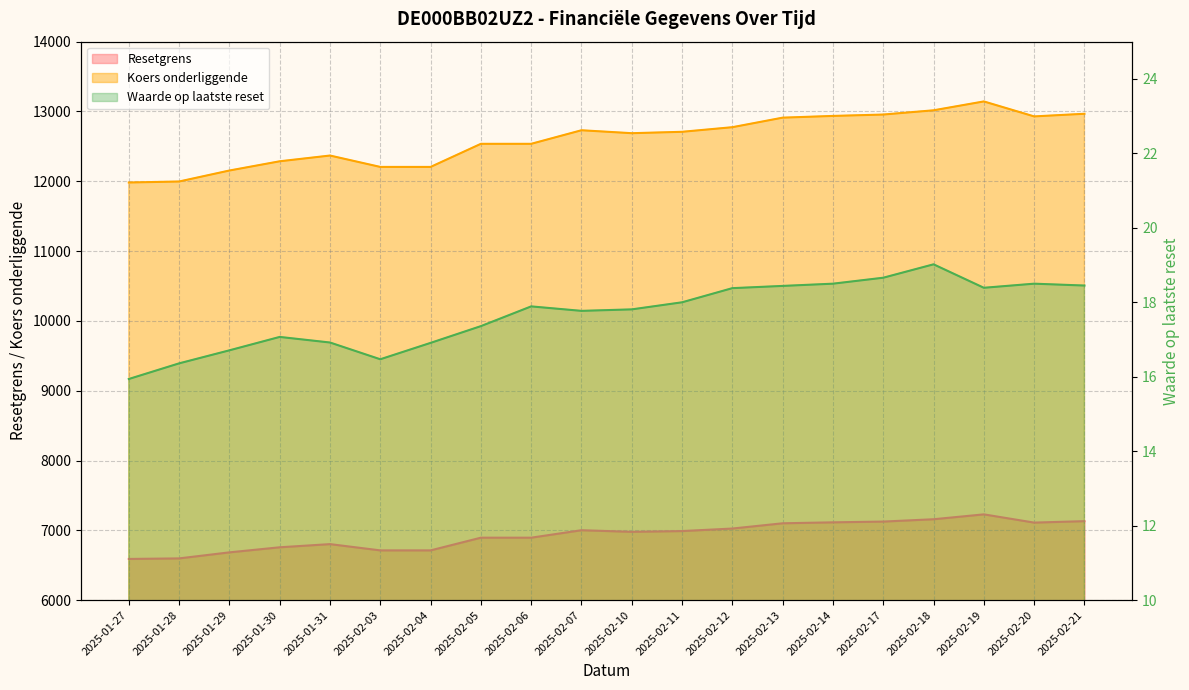

In Koers onderliggende, how many points are lower than both neighbors (excluding endpoints)?

2